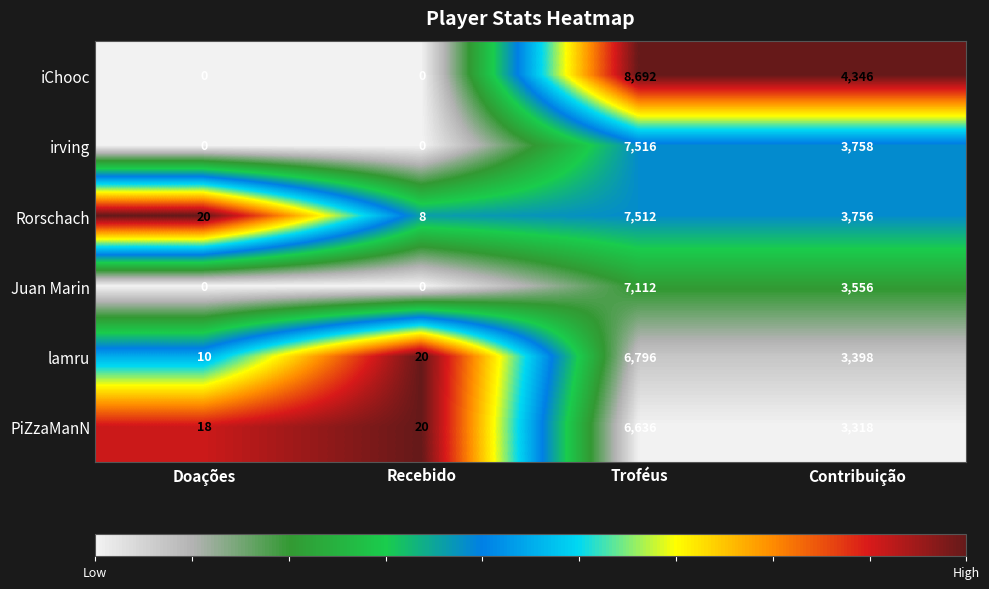

What is the highest value of the lamru series?

6796